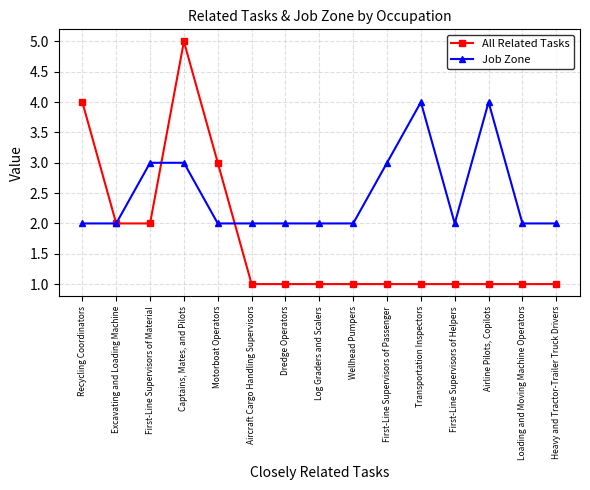

Is it true that All Related Tasks equals 2 at Recycling Coordinators?

False